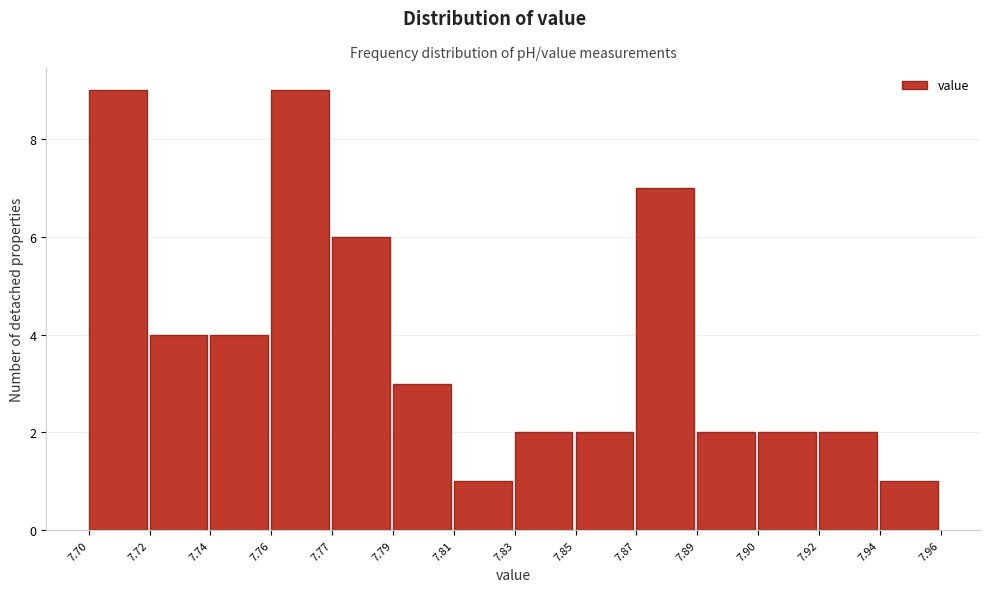

Reading left to right, what are all the values shown in this chart?

9	4	4	9	6	3	1	2	2	7	2	2	2	1